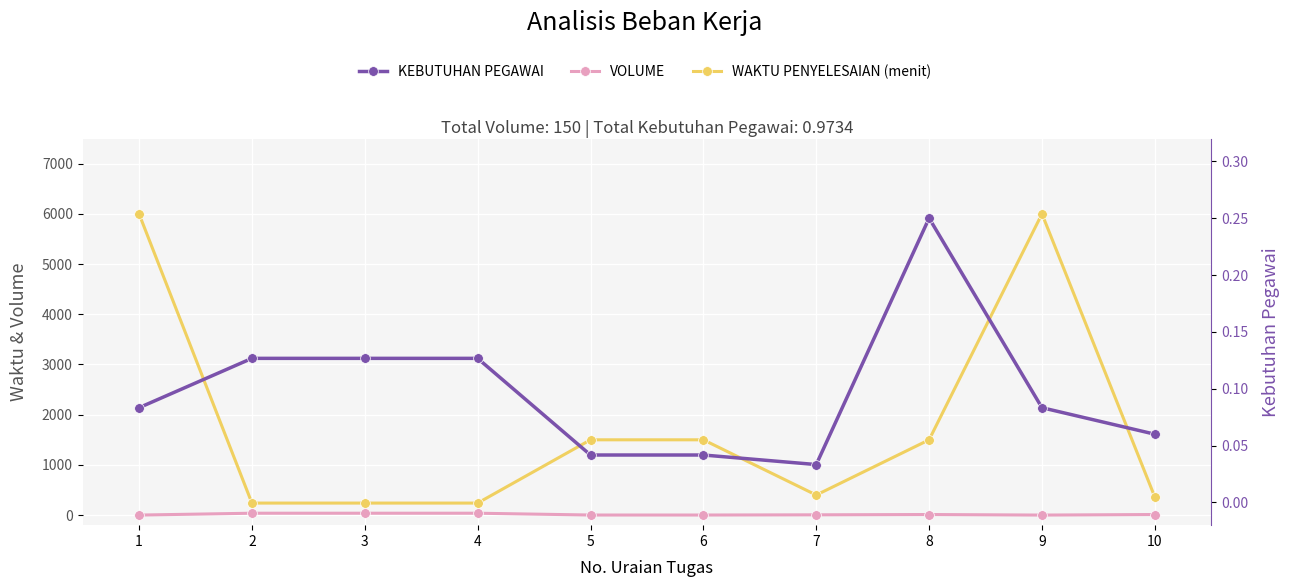

Where is the first local maximum for KEBUTUHAN PEGAWAI?

8